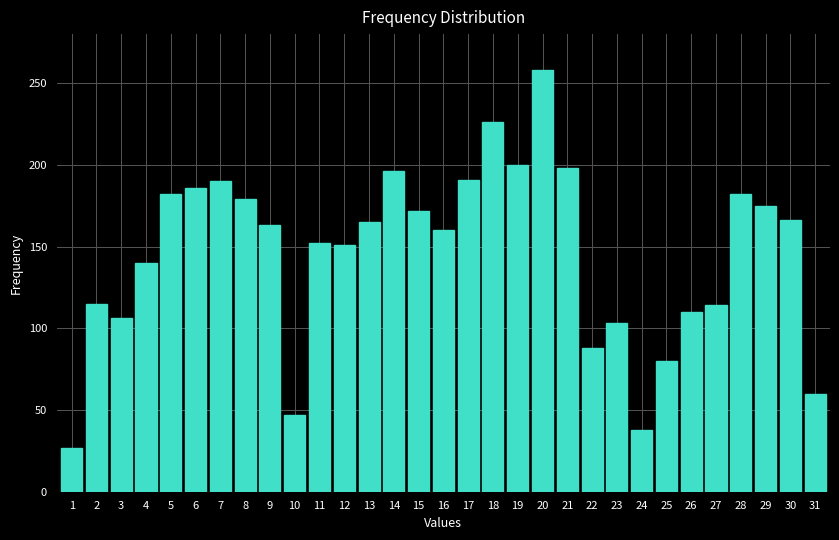

The value at 7 is 190. True or false?

True